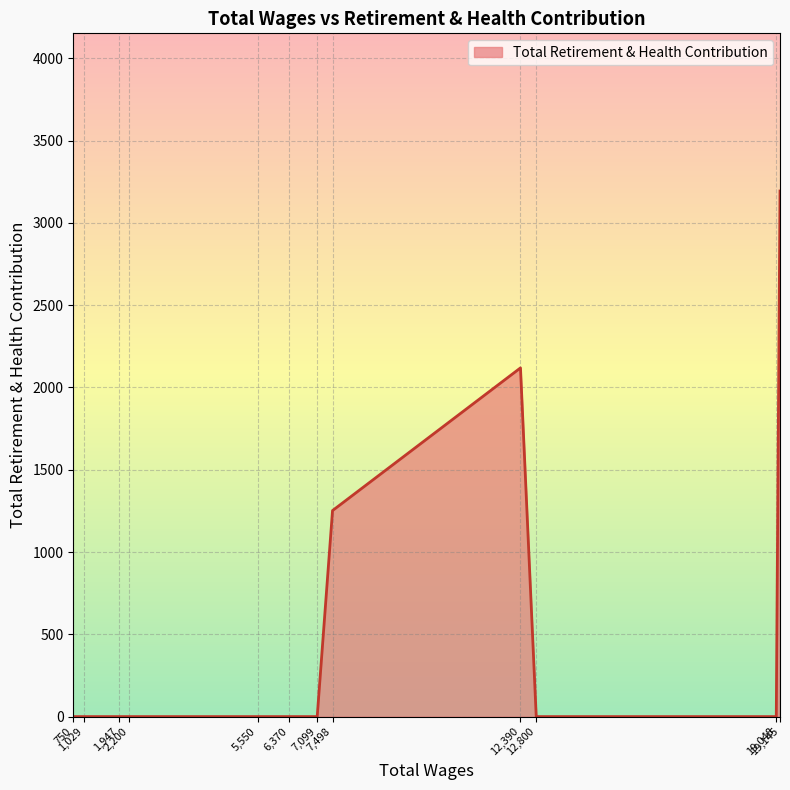

What is the greatest value displayed?

3194